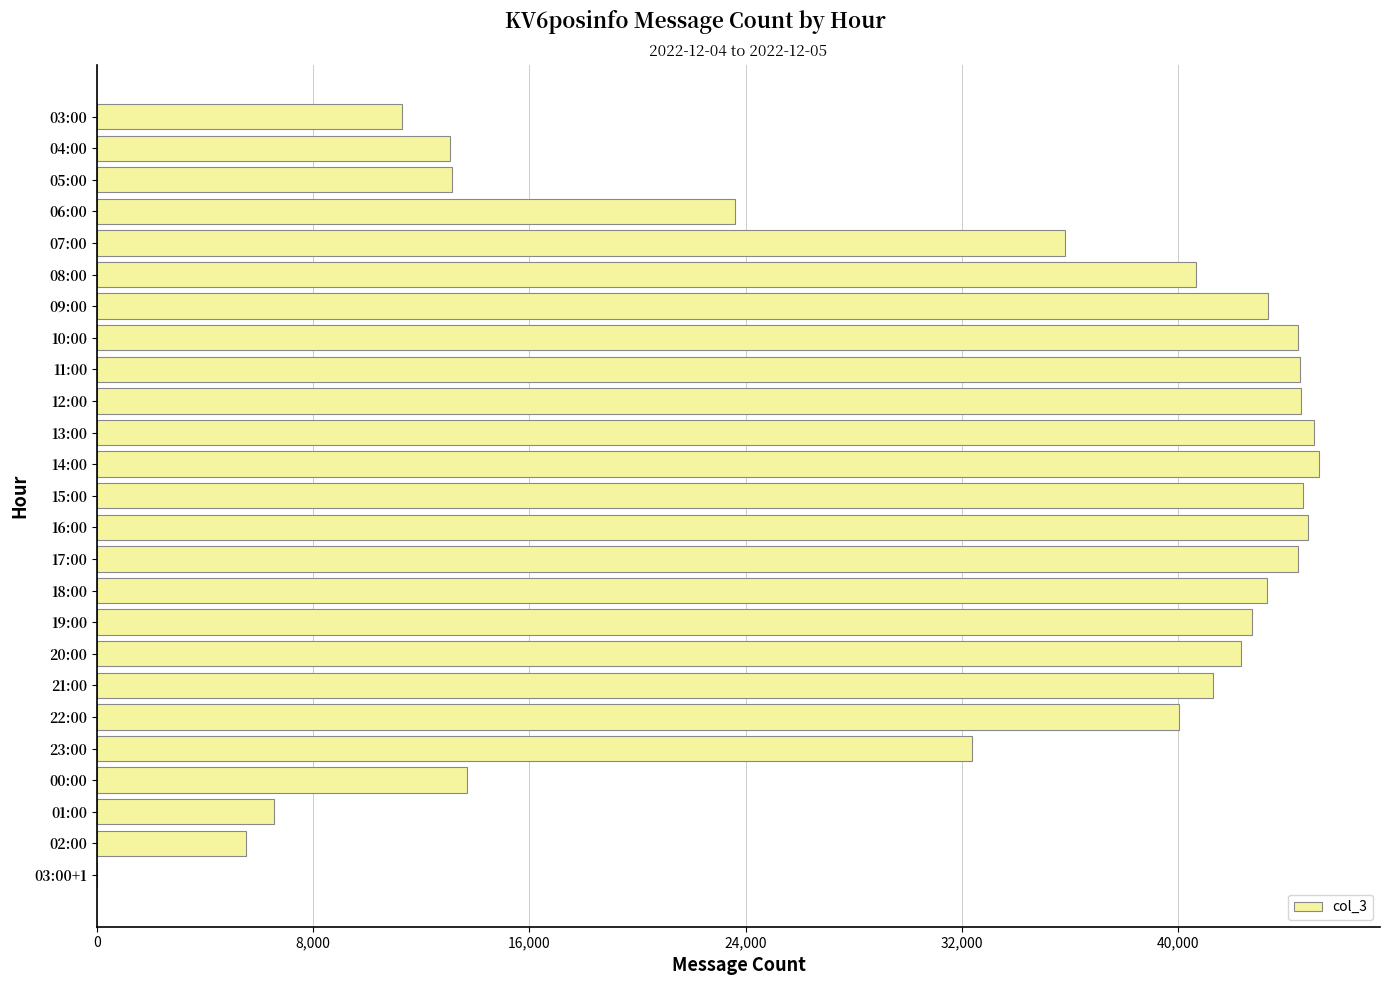

True or false: the data shows 11651 at 19:00.

False